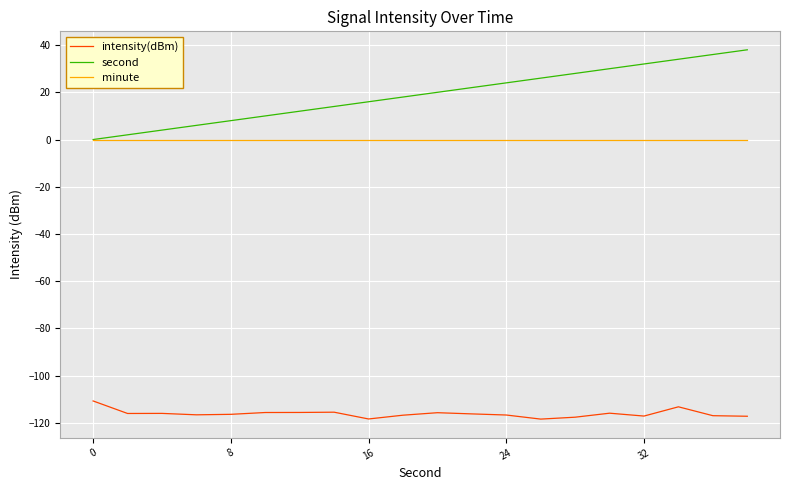

True or false: second and intensity(dBm) intersect in this chart.

False